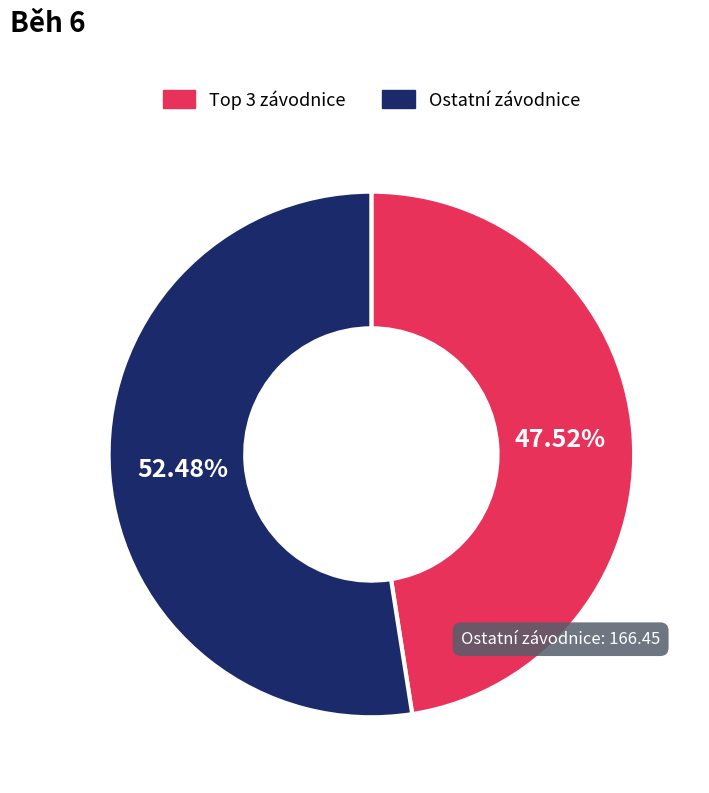

Does any single category account for the majority?

Yes